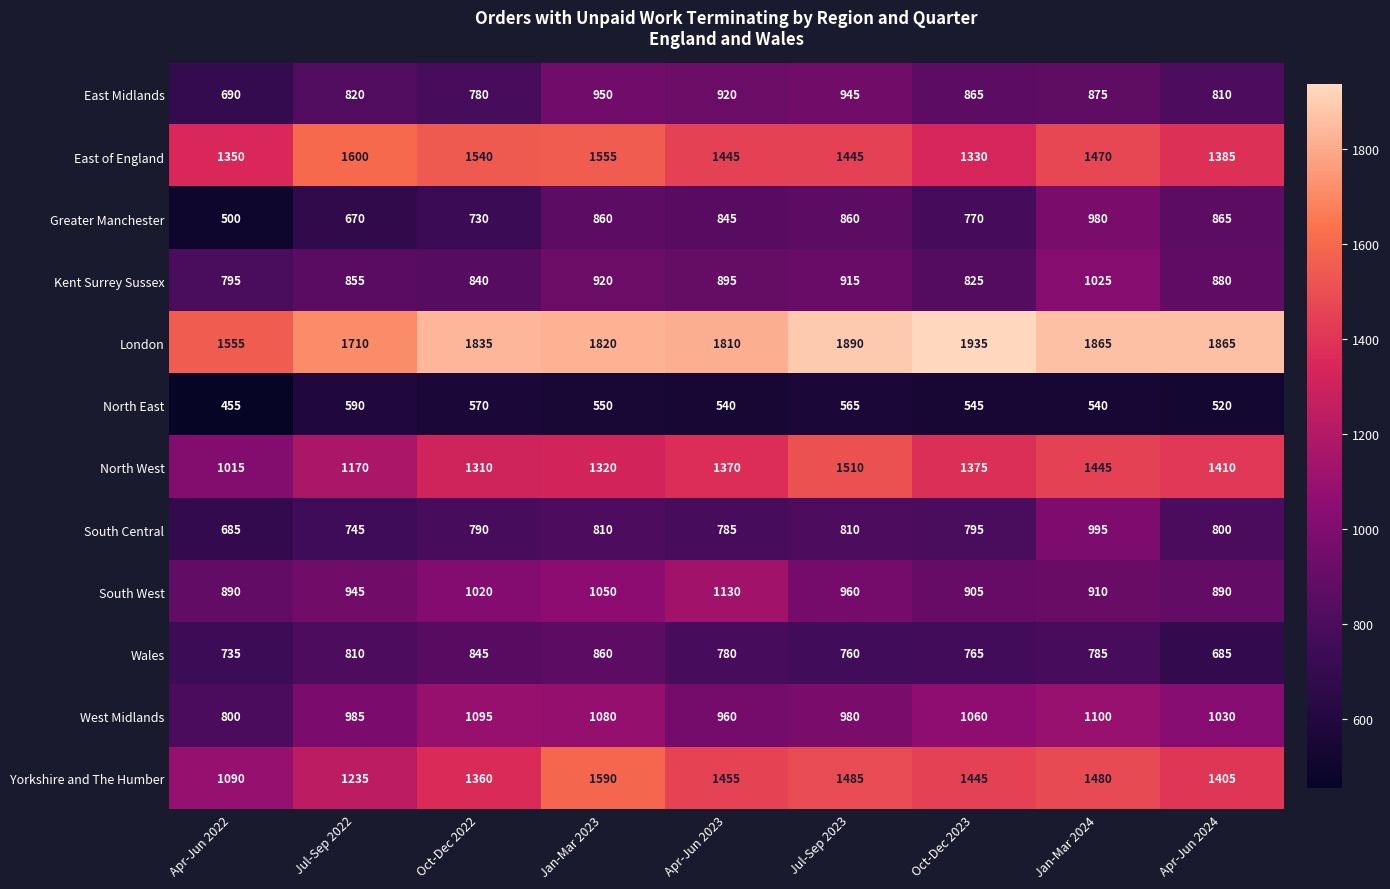

At which category is the sum across all series the highest?

Jan-Mar 2024